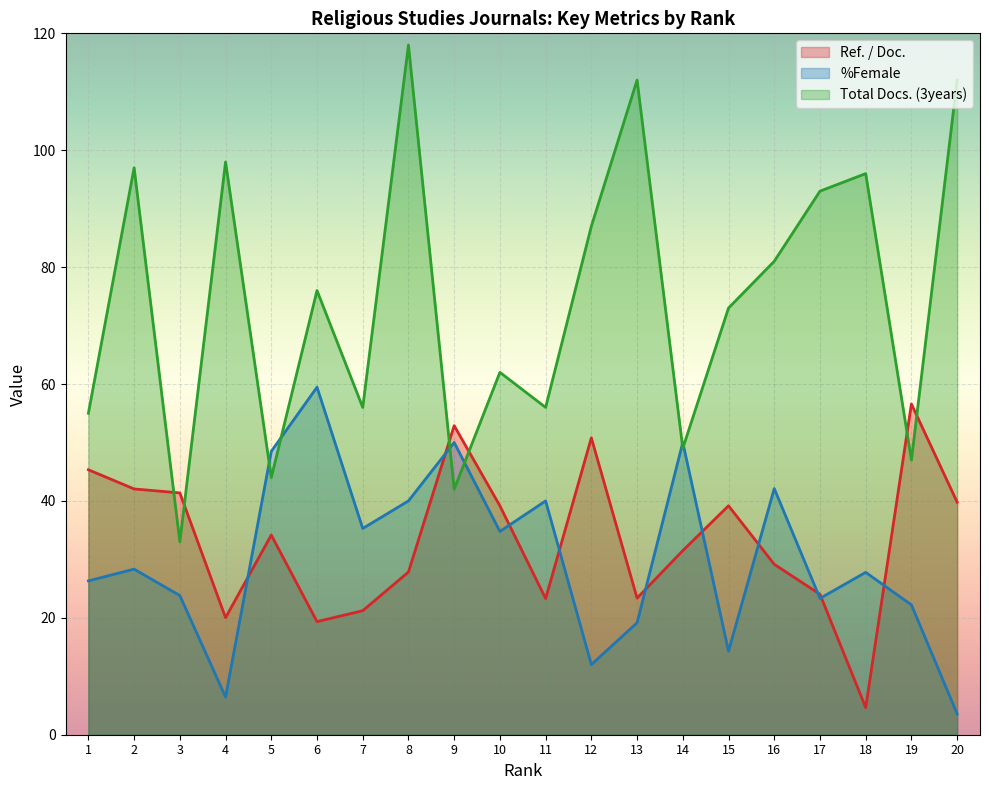

At which label does %Female first exceed 28?

2